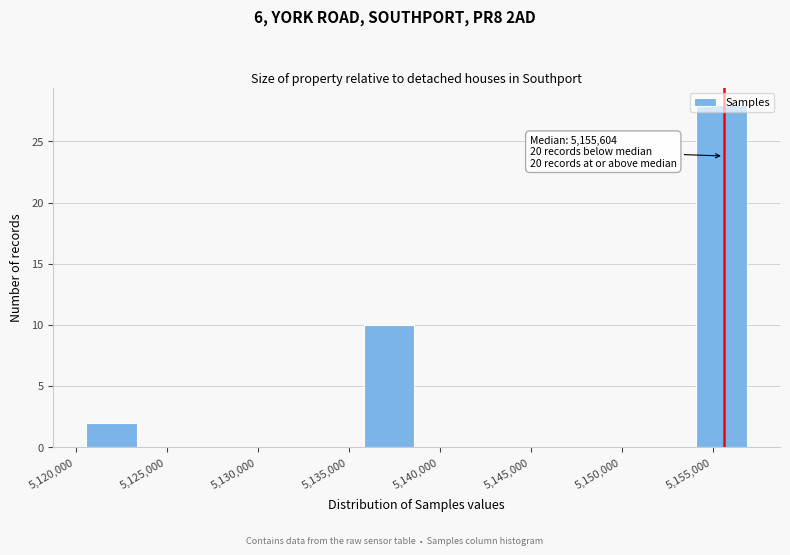

Which range on the x-axis has the tallest bar?

5154000 to 5157000